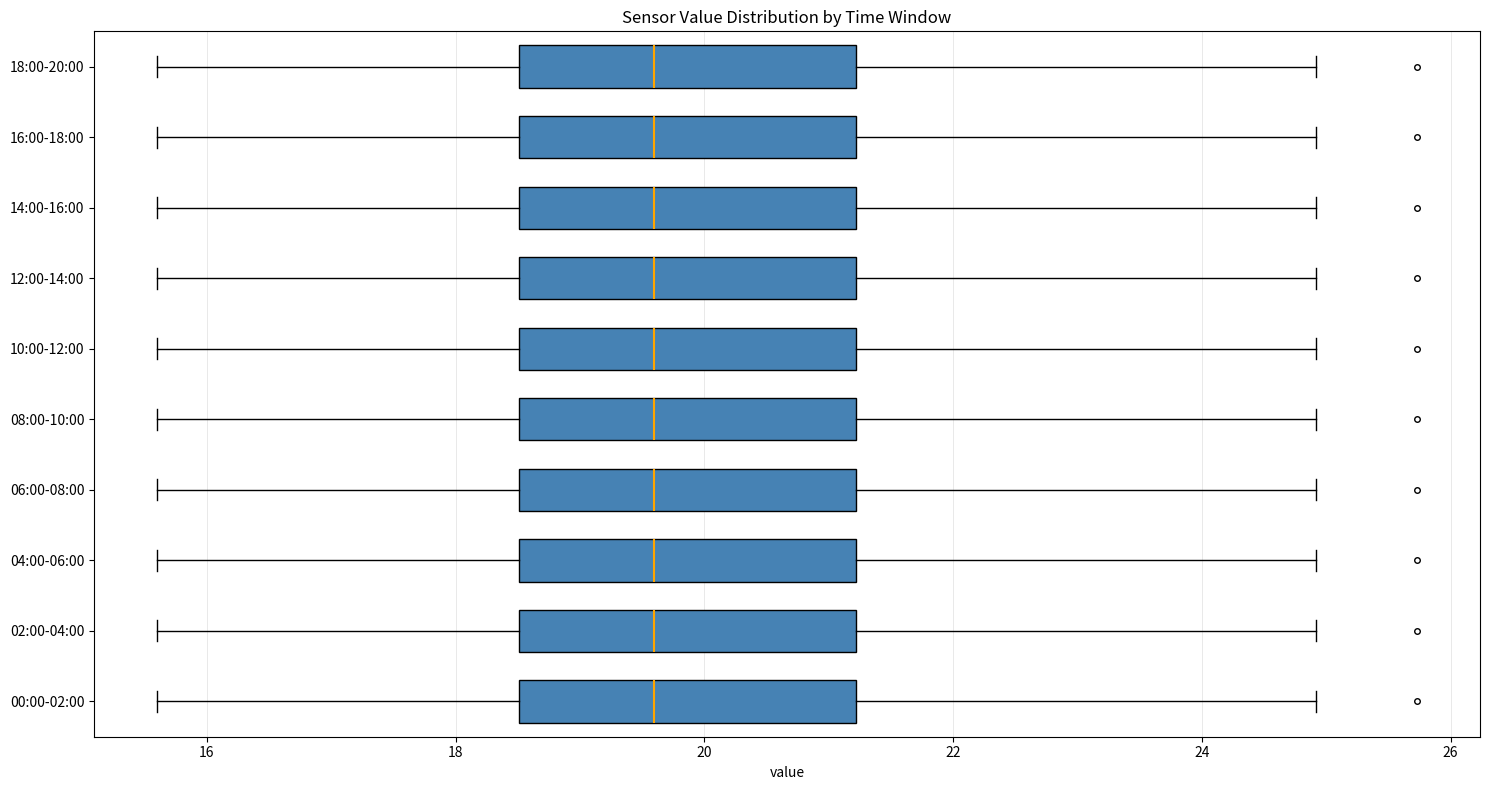

Reading bottom to top, transcribe this box plot: for each box, give where its median line is, the range the box spans, and where its two whiskers end, as read against the x-axis. The values are not printed on the chart, so give them approximately, as read against the axis.

00:00-02:00: median 19.6, box 18.6 to 21.2, whiskers 15.6 to 25.0
02:00-04:00: median 19.6, box 18.6 to 21.2, whiskers 15.6 to 25.0
04:00-06:00: median 19.6, box 18.6 to 21.2, whiskers 15.6 to 25.0
06:00-08:00: median 19.6, box 18.6 to 21.2, whiskers 15.6 to 25.0
08:00-10:00: median 19.6, box 18.6 to 21.2, whiskers 15.6 to 25.0
10:00-12:00: median 19.6, box 18.6 to 21.2, whiskers 15.6 to 25.0
12:00-14:00: median 19.6, box 18.6 to 21.2, whiskers 15.6 to 25.0
14:00-16:00: median 19.6, box 18.6 to 21.2, whiskers 15.6 to 25.0
16:00-18:00: median 19.6, box 18.6 to 21.2, whiskers 15.6 to 25.0
18:00-20:00: median 19.6, box 18.6 to 21.2, whiskers 15.6 to 25.0